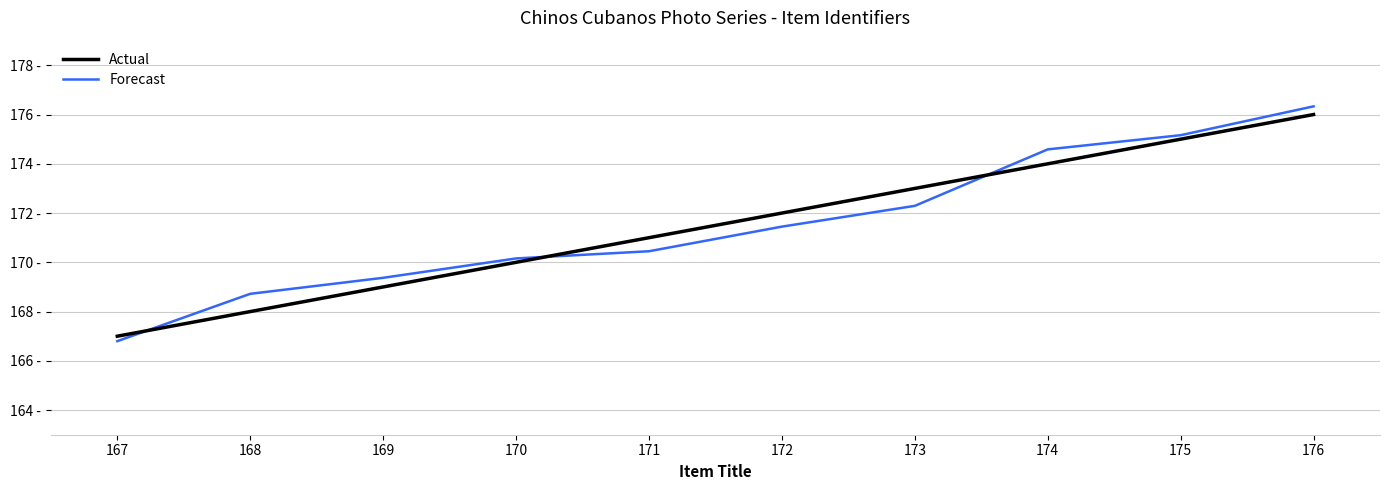

What are all the series names shown in the legend?

Actual, Forecast